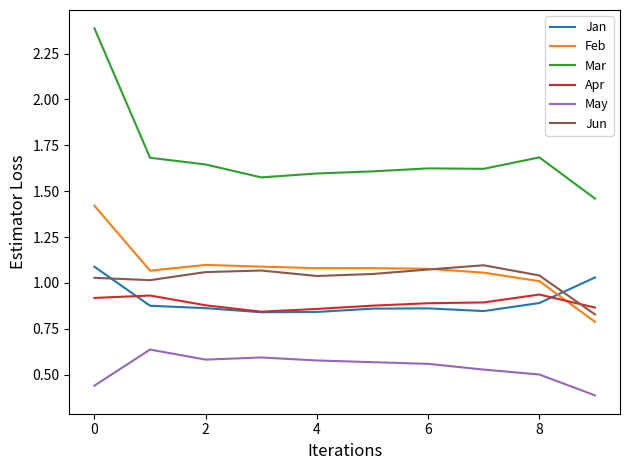

True or false: Mar and Jan cross at least once.

False